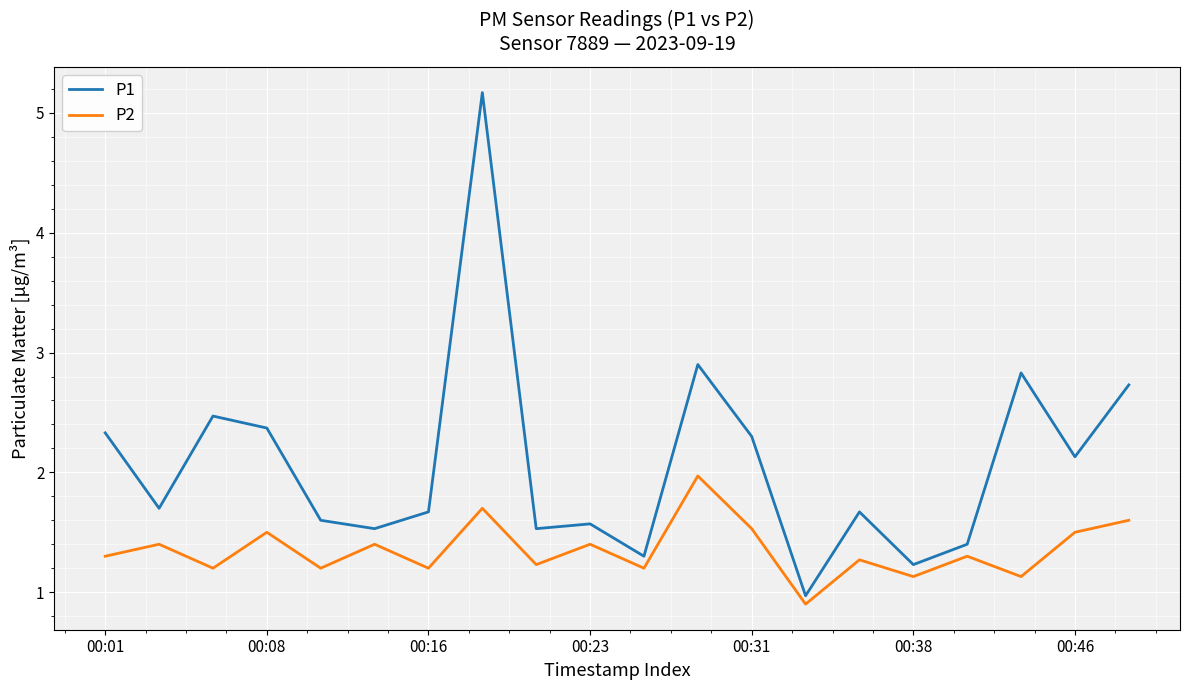

Rank the series by their average value, from lowest to highest.

P2, P1